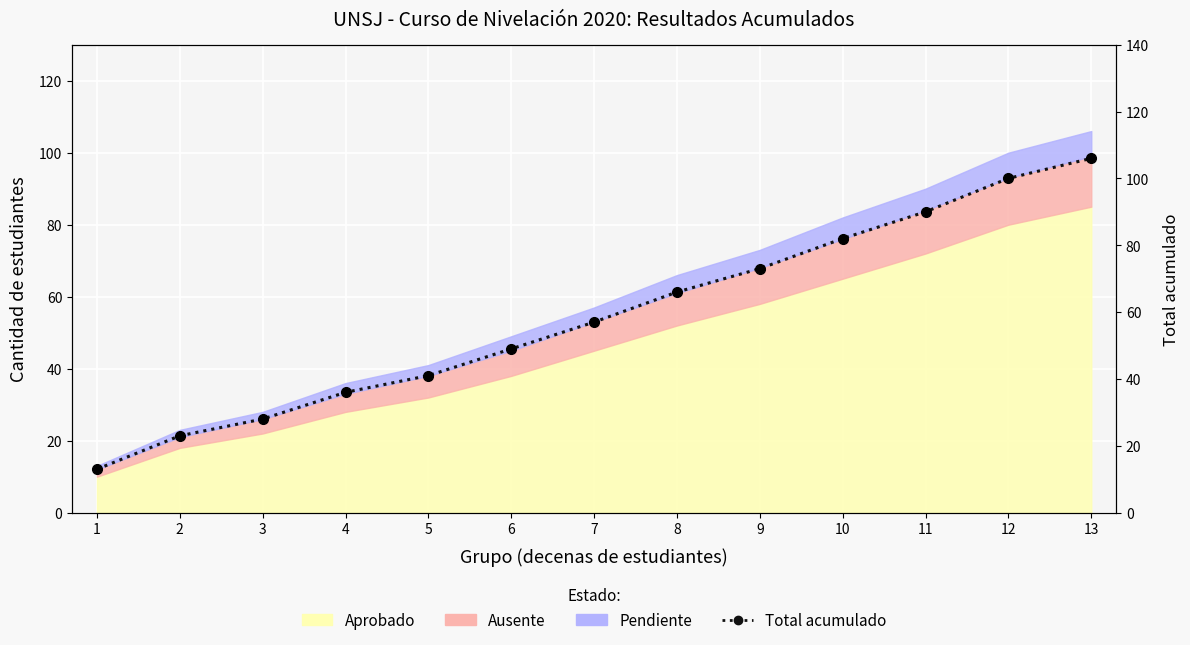

Reading left to right, extract all data points from this chart.

13	23	28	36	41	49	57	66	73	82	90	100	106